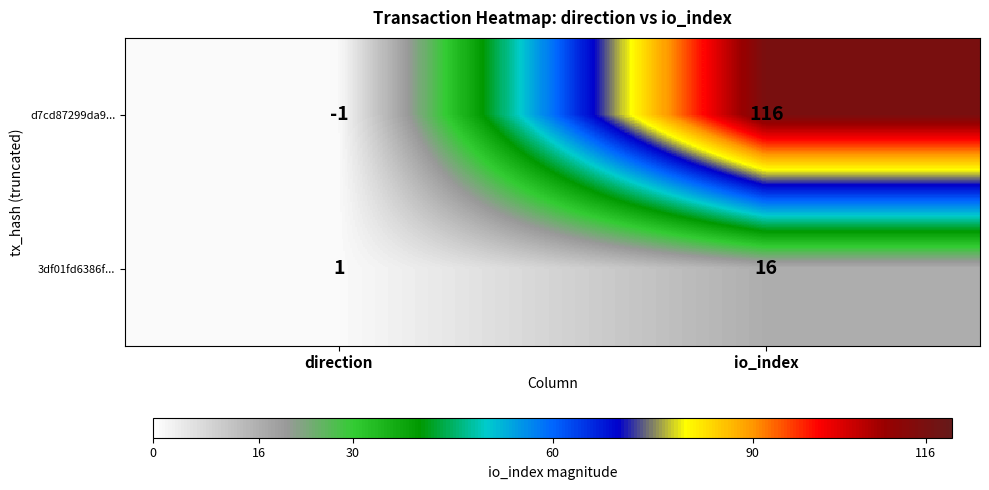

Read the 3df01fd6386f... value at io_index.

16